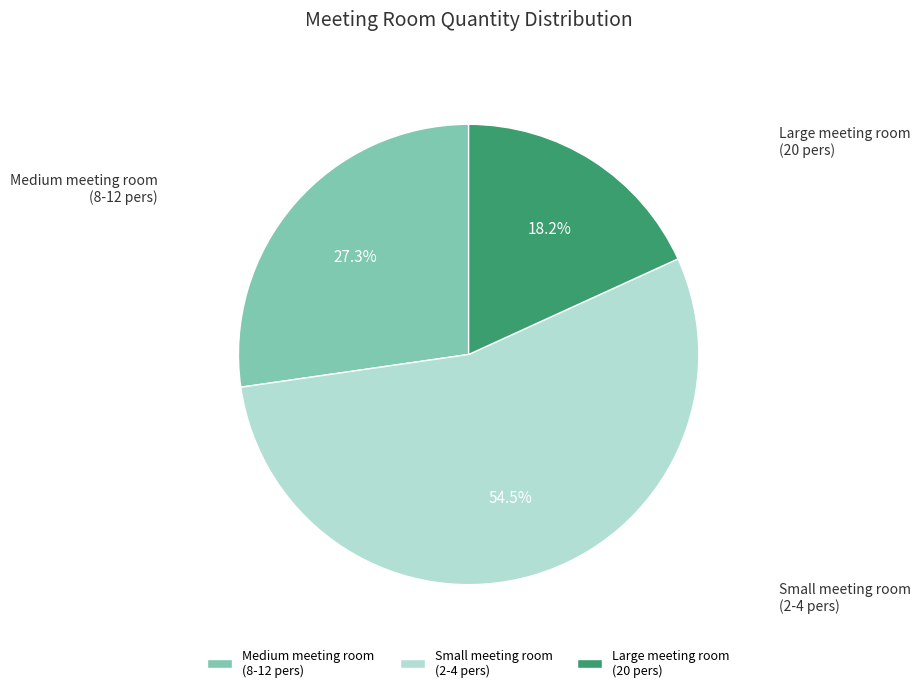

Which has a higher value, Large meeting room (20 pers) or Medium meeting room (8-12 pers)?

Medium meeting room (8-12 pers)